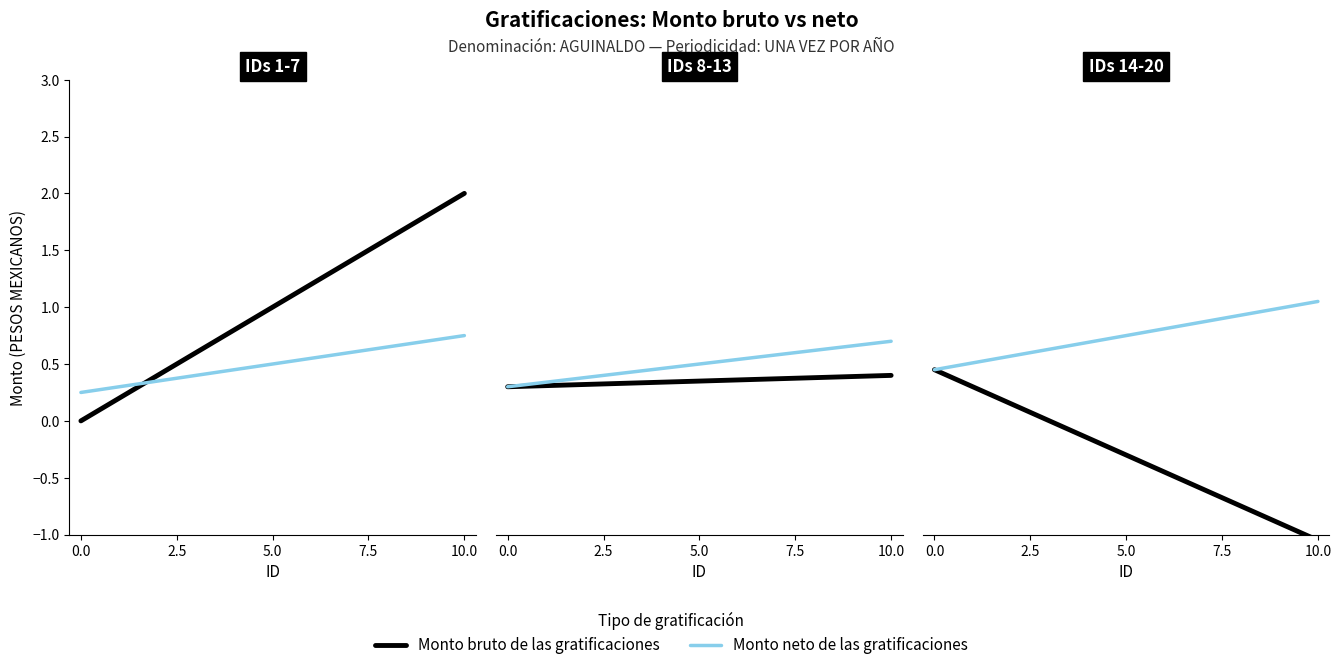

What are all the series names shown in the legend?

Monto bruto de las gratificaciones, Monto neto de las gratificaciones